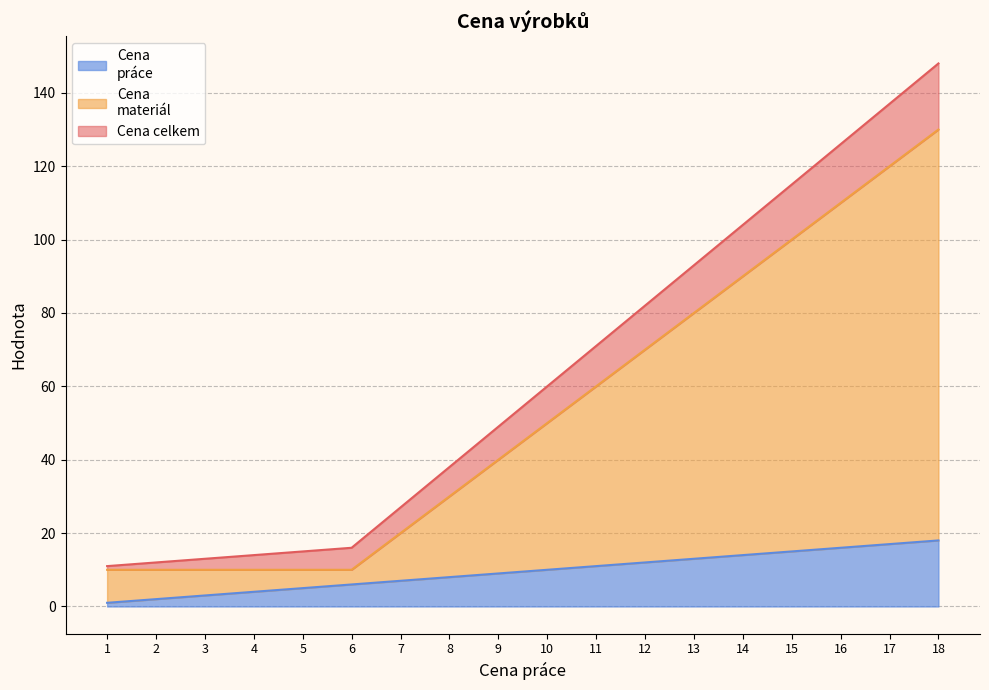

True or false: Cena
materiál and Cena
práce cross at least once.

False